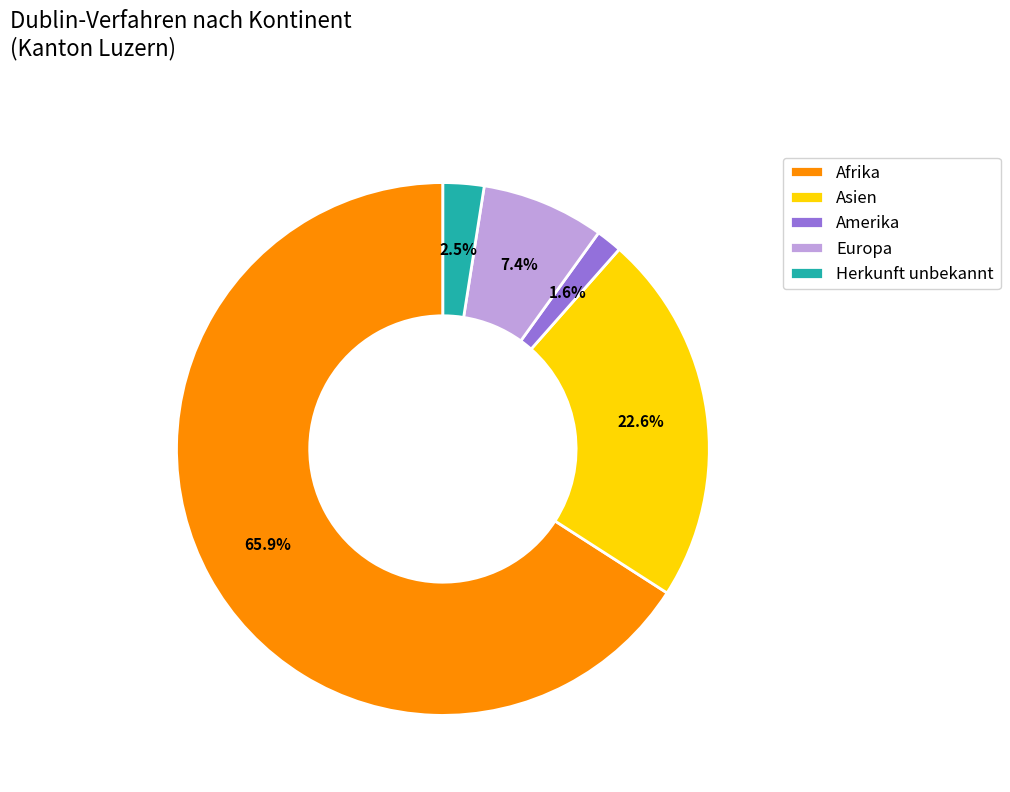

Combined, what portion of the pie is Herkunft unbekannt and Afrika?

68.4%